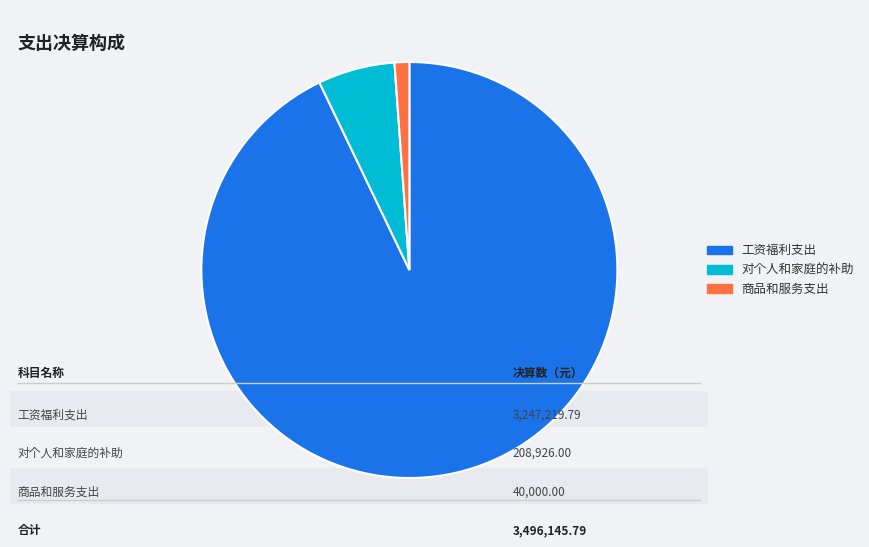

Do 商品和服务支出 and 对个人和家庭的补助 together represent more than half of the pie?

No